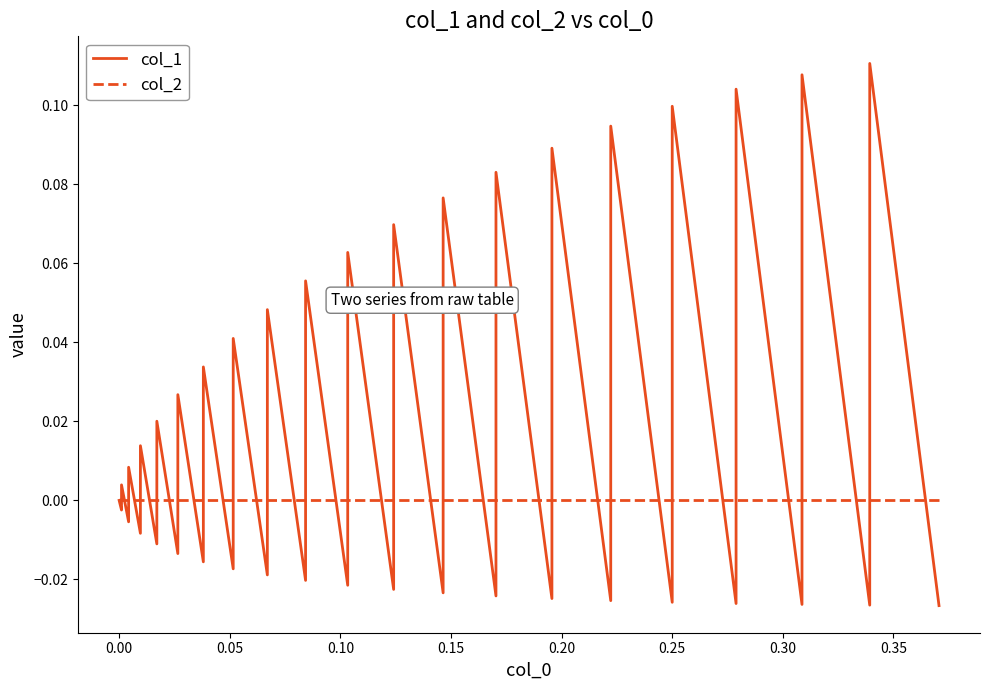

How many times do col_2 and col_1 cross each other?

38